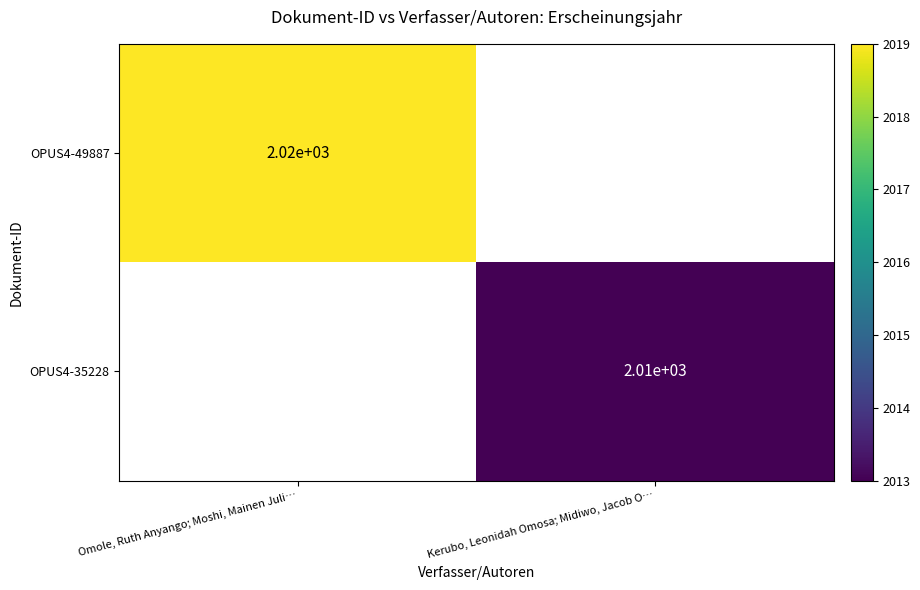

How many distinct data groups are displayed?

2